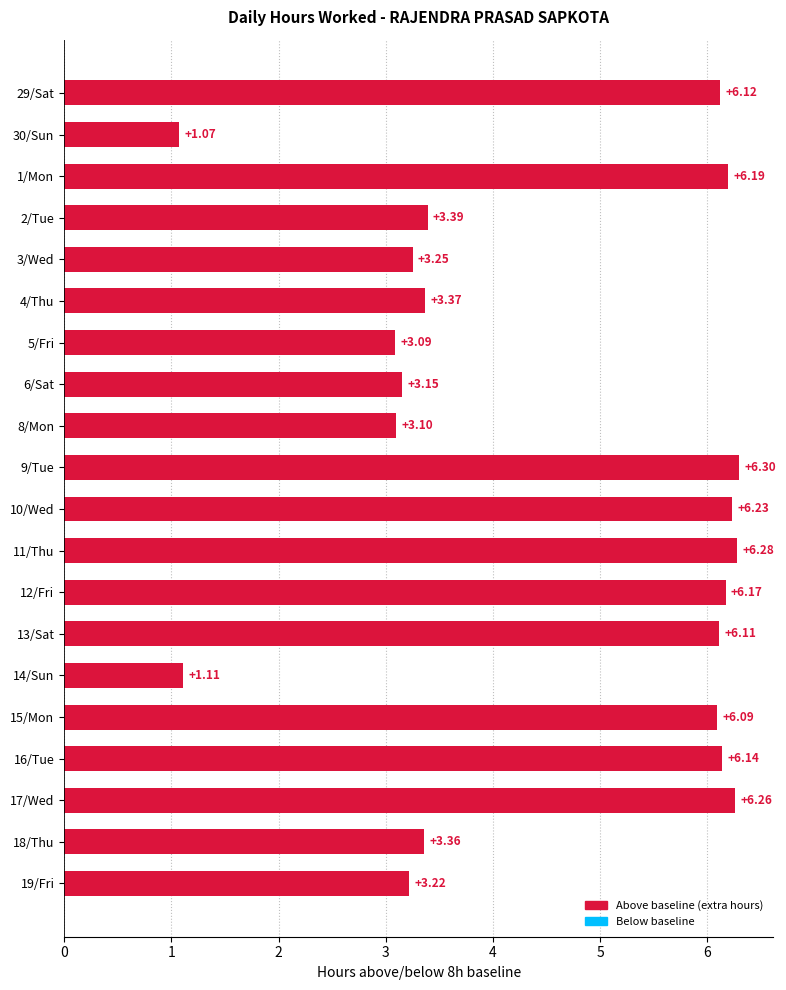

Rank the categories by value from highest to lowest.

9/Tue, 11/Thu, 17/Wed, 10/Wed, 1/Mon, 12/Fri, 16/Tue, 29/Sat, 13/Sat, 15/Mon, 2/Tue, 4/Thu, 18/Thu, 3/Wed, 19/Fri, 6/Sat, 8/Mon, 5/Fri, 14/Sun, 30/Sun